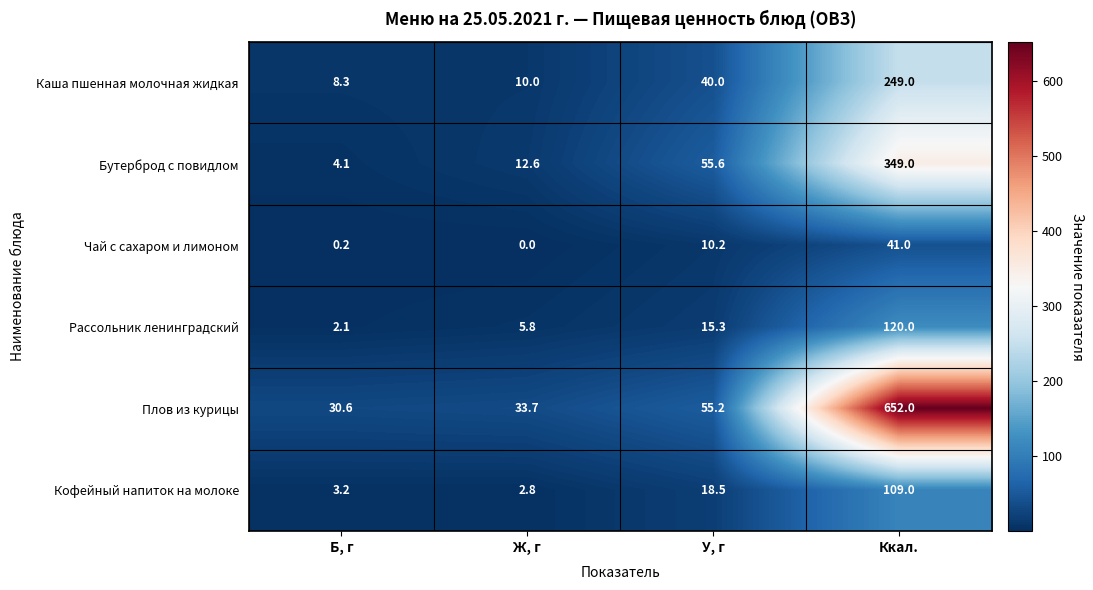

Is it true that Кофейный напиток на молоке equals 11.5 at У, г?

False